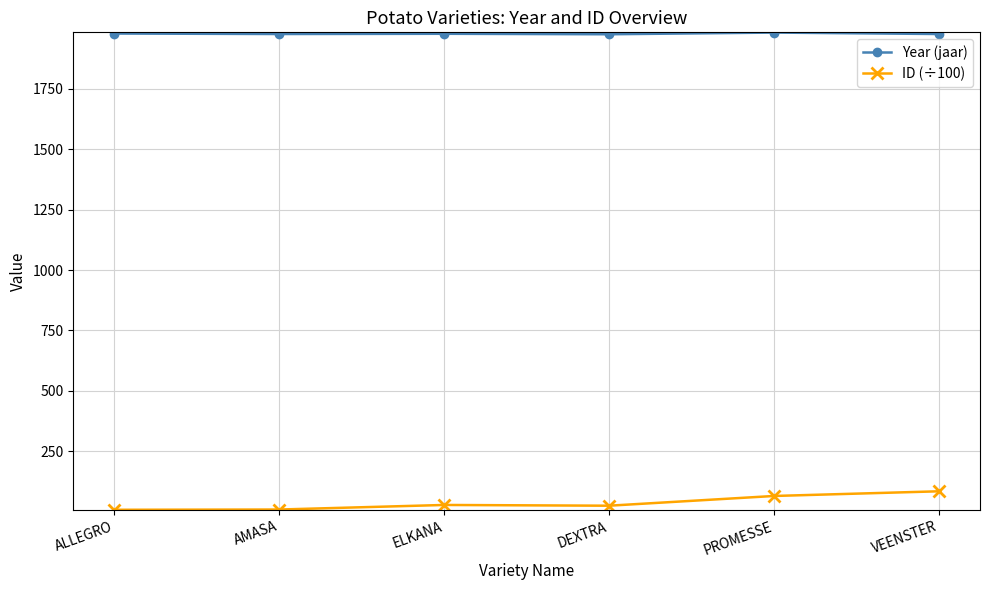

List the series in order of their overall mean, lowest first.

ID (÷100), Year (jaar)